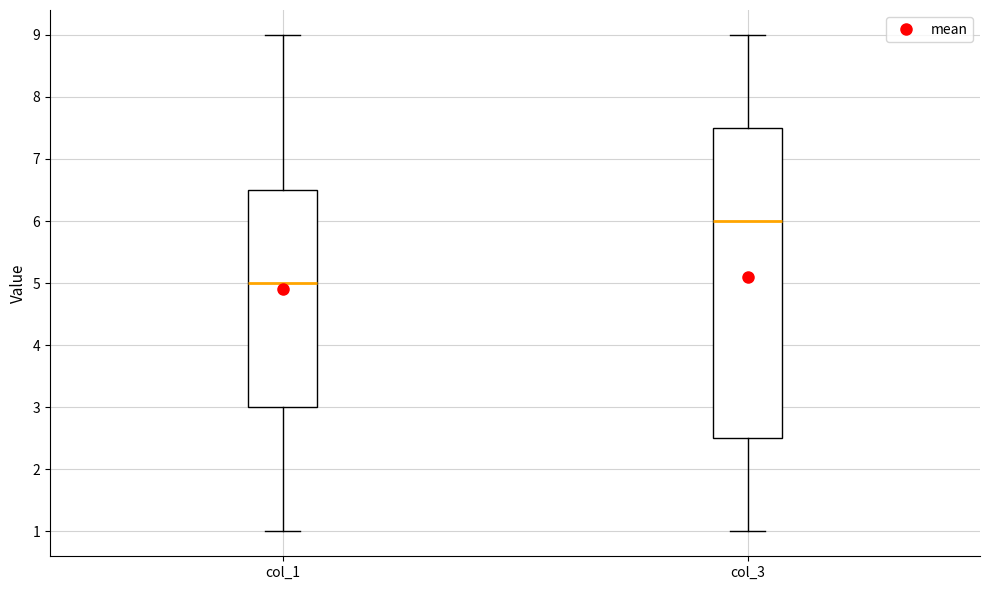

Which box's median line is the highest?

col_3